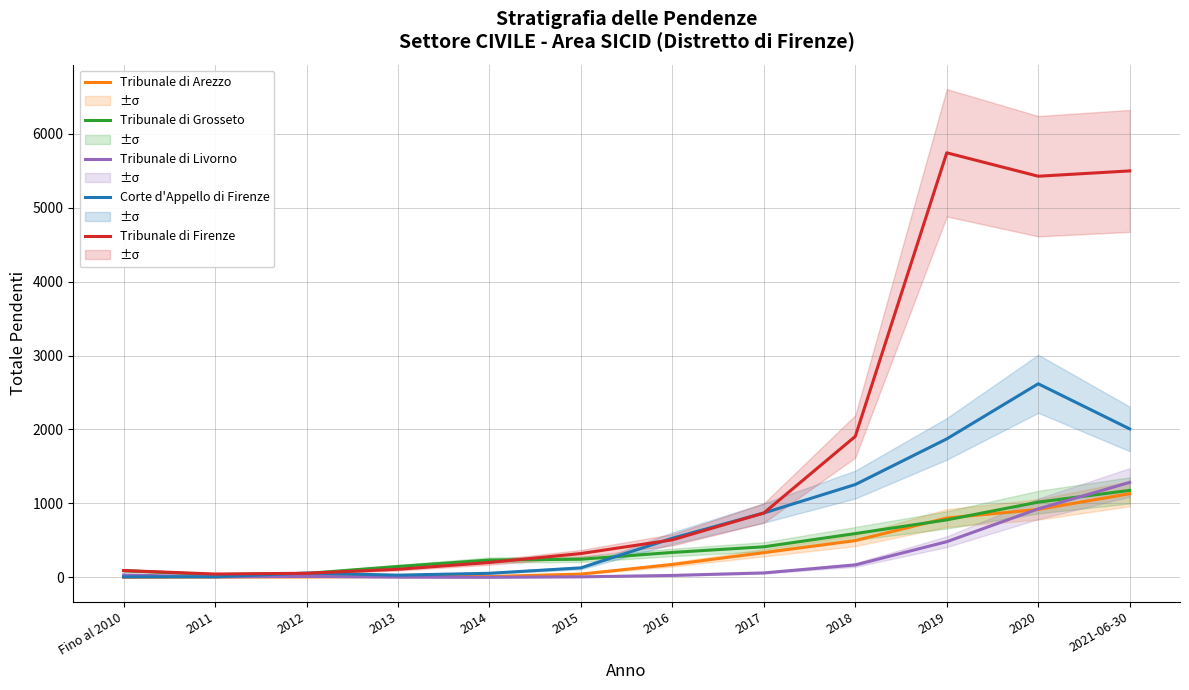

What is the value of the Tribunale di Firenze point at the 2nd from the left?

46